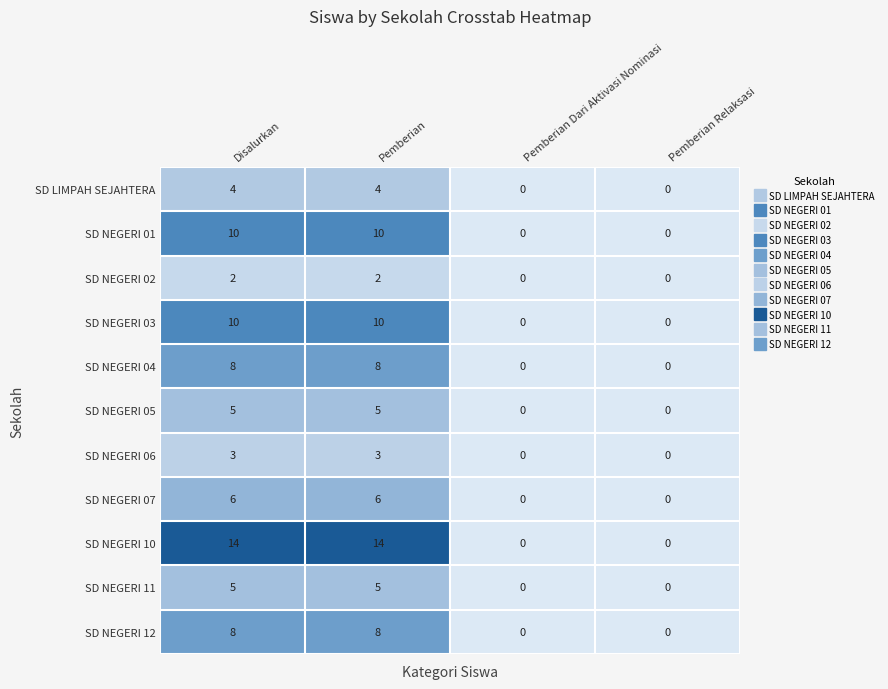

What is the sum of the SD NEGERI 06 values at Pemberian and Pemberian Relaksasi?

3